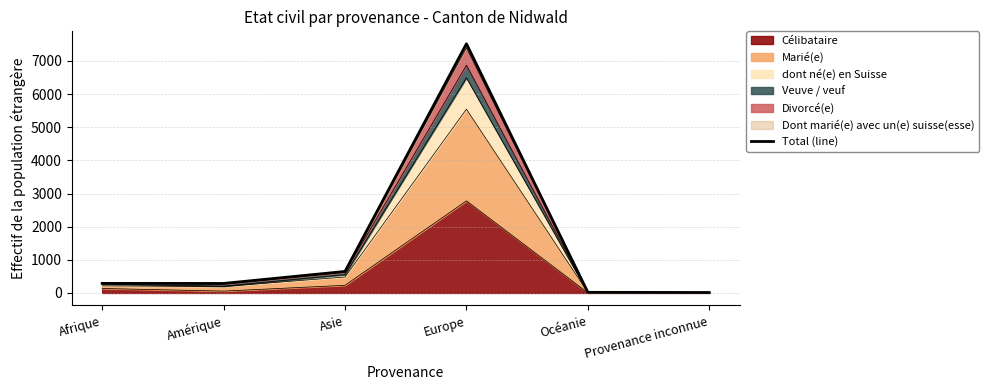

Rank the categories by value from highest to lowest.

Europe, Asie, Afrique, Amérique, Océanie, Provenance inconnue